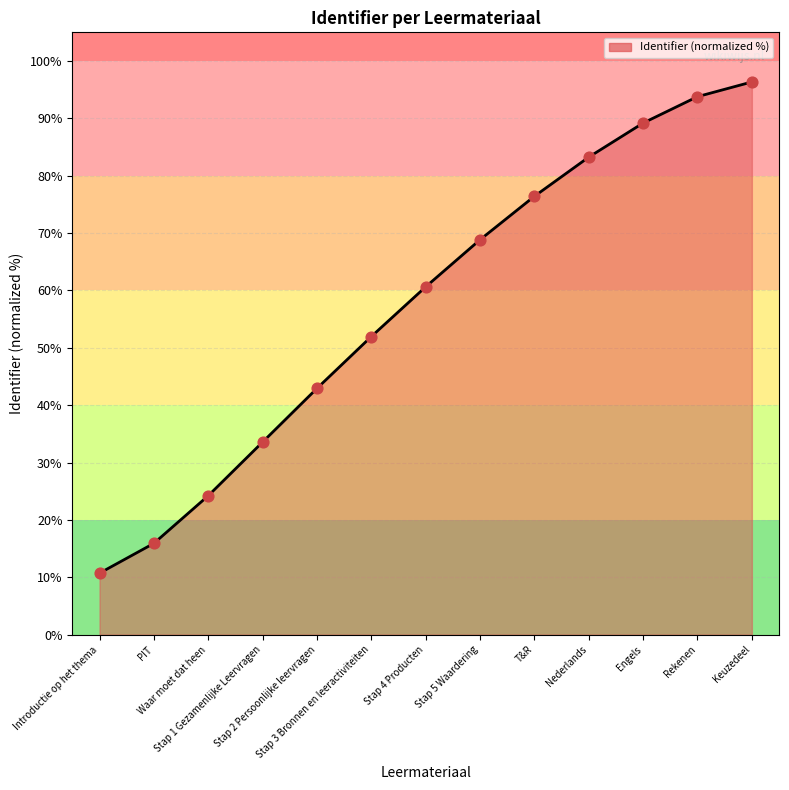

What is the change in value from Waar moet dat heen to Engels?

+65.0